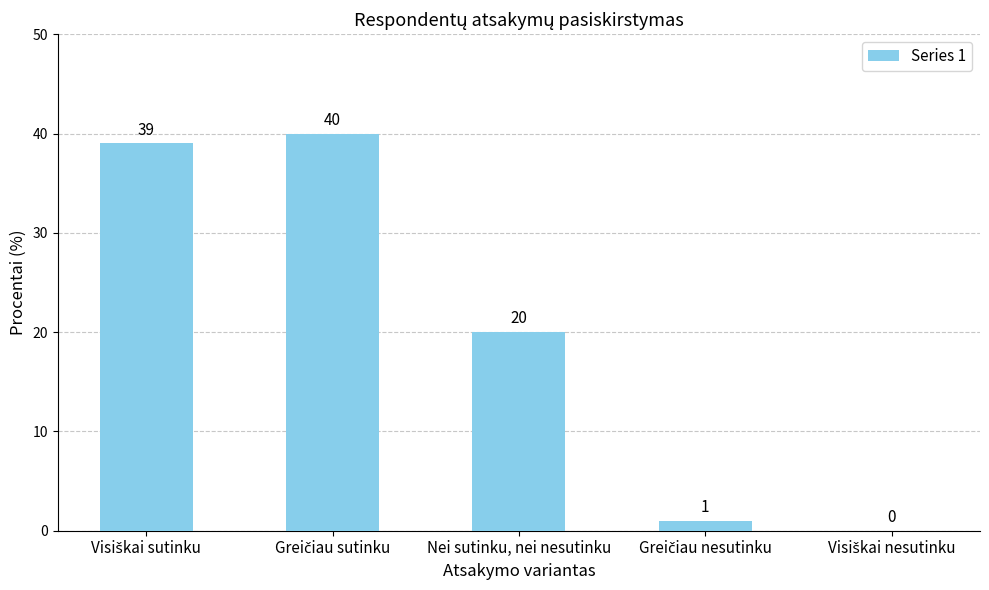

How many categories are shown in the chart?

5